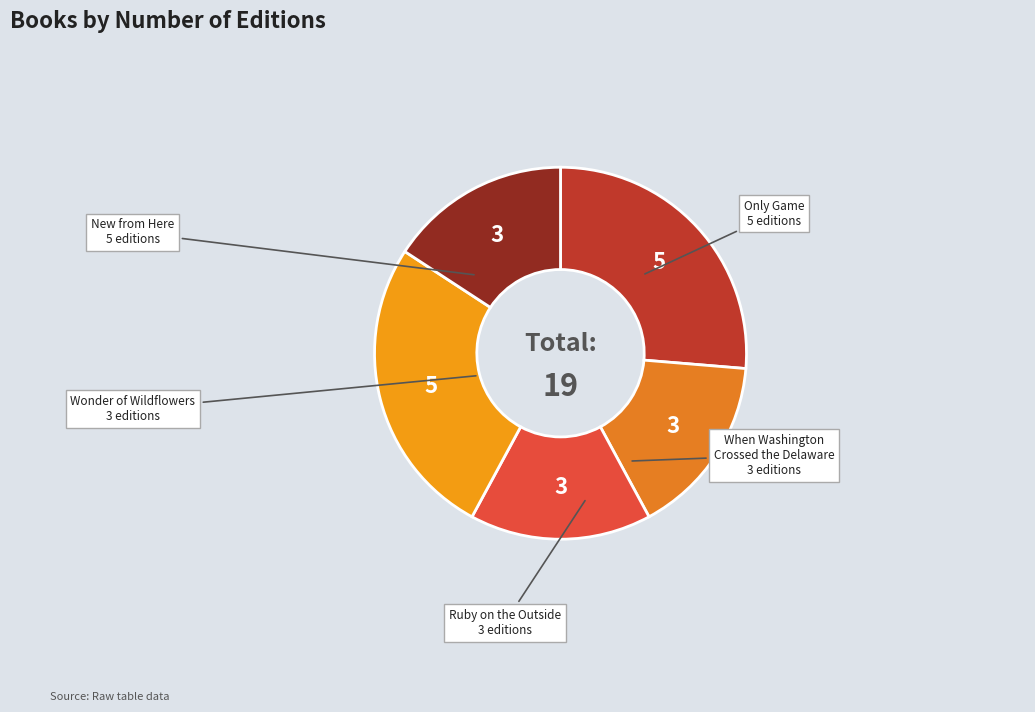

How many segments does this pie chart have?

5